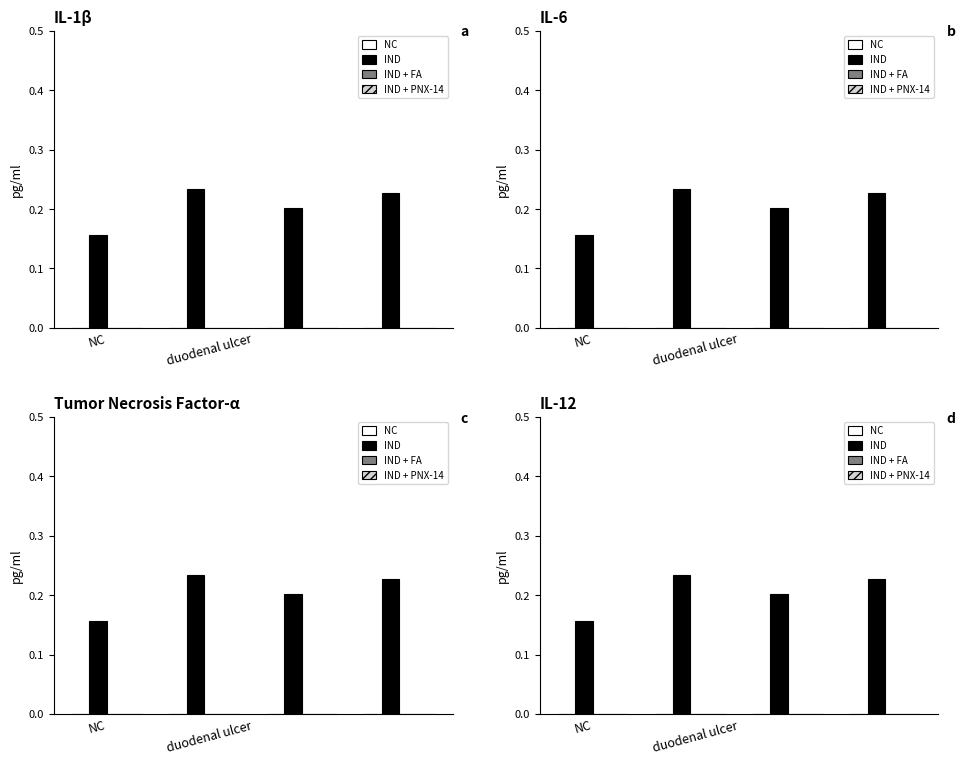

How many groups of bars are there?

4